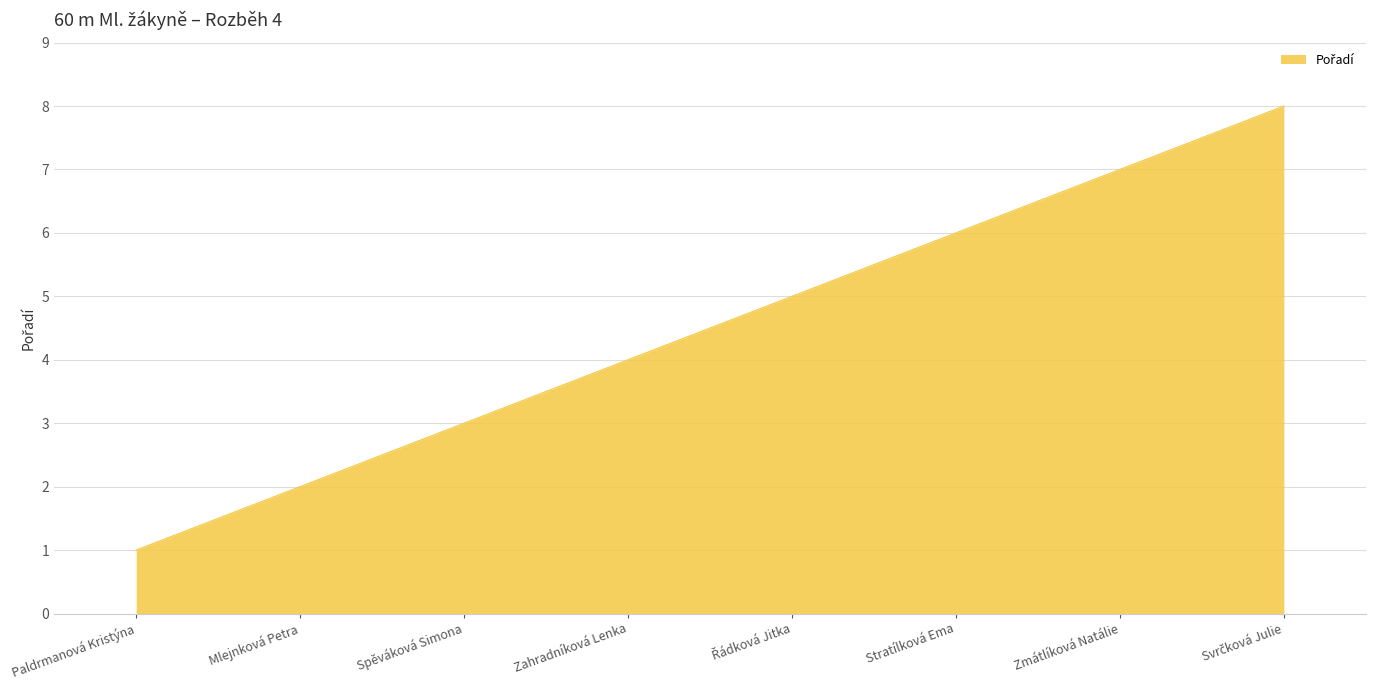

What is the change in value from Stratílková Ema to Zmátlíková Natálie?

+1